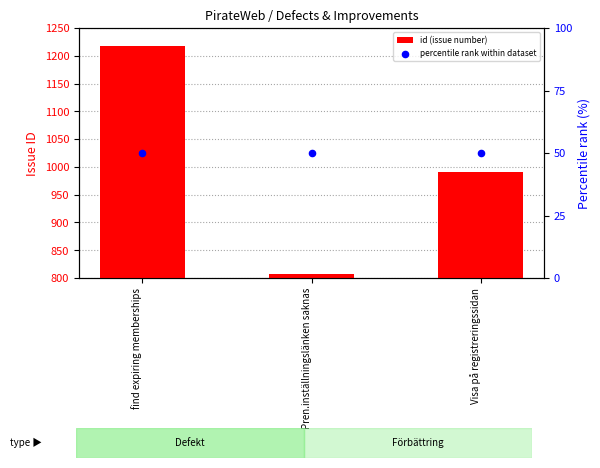

What are all the series names shown in the legend?

id (issue number), percentile rank within dataset